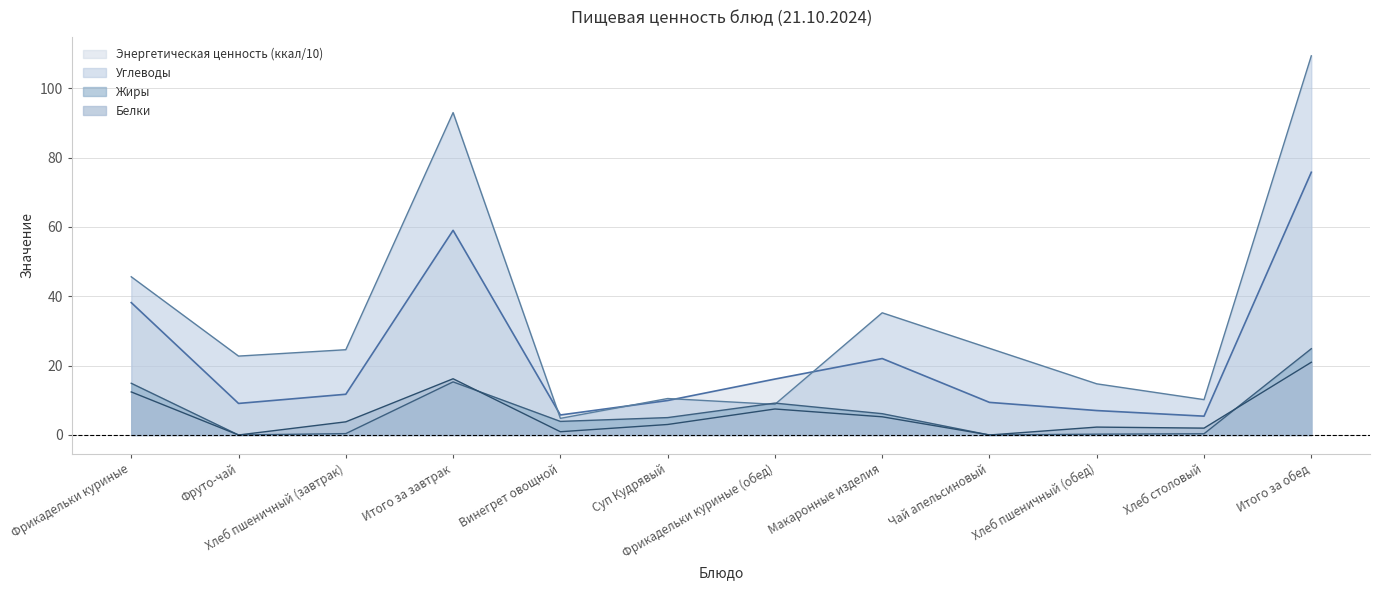

What position from the left is Итого за завтрак?

4